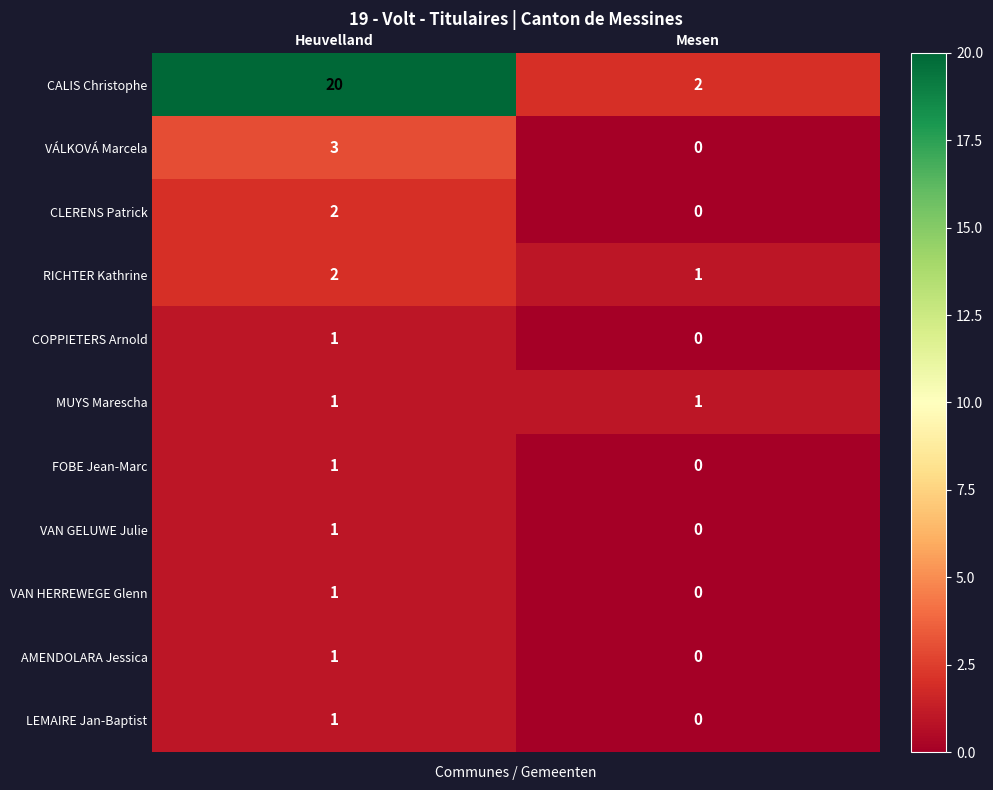

What is the total value across all series at Mesen?

4